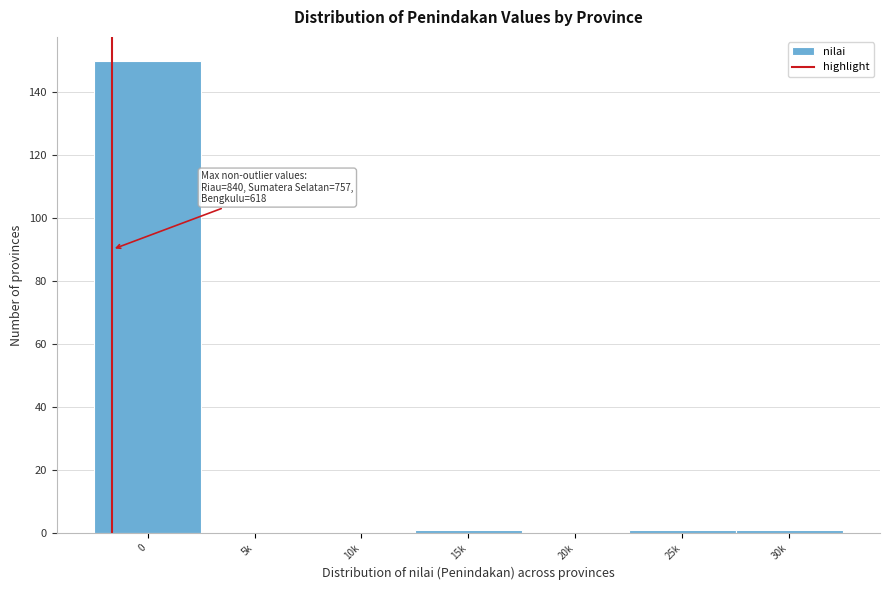

Reading right to left, what are all the values shown in this chart?

30k=1	25k=1	20k=0	15k=1	10k=0	5k=0	0=150